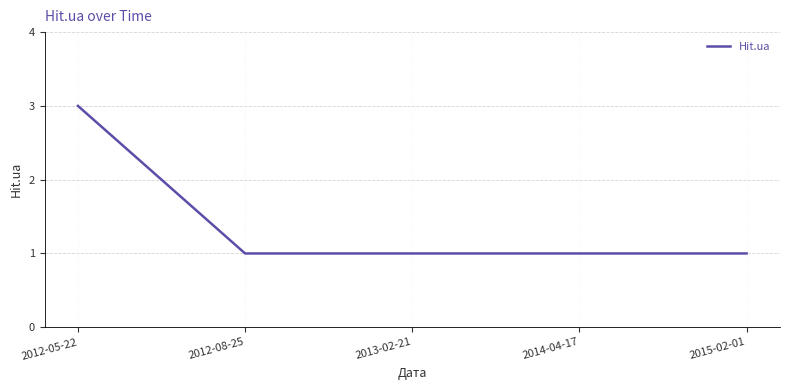

Which category has the highest value across all series?

2012-05-22